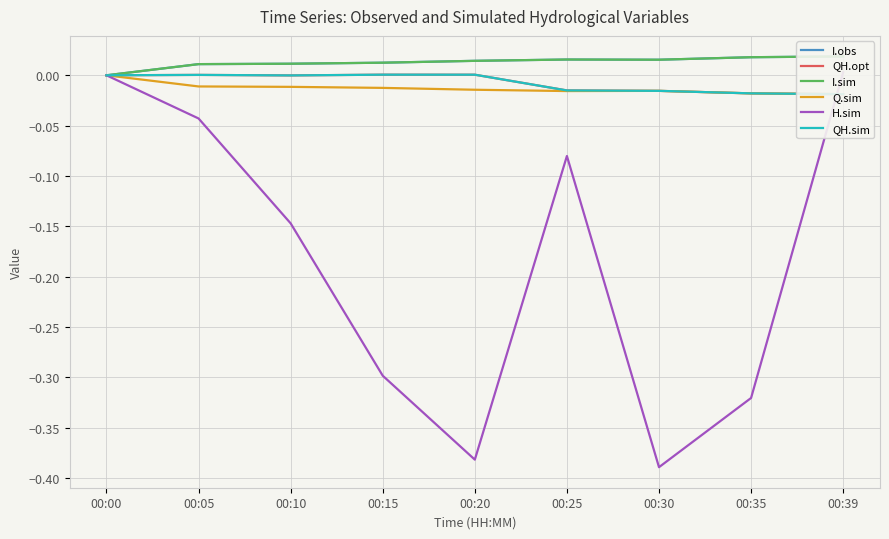

Which label corresponds to the largest value in the chart?

00:39